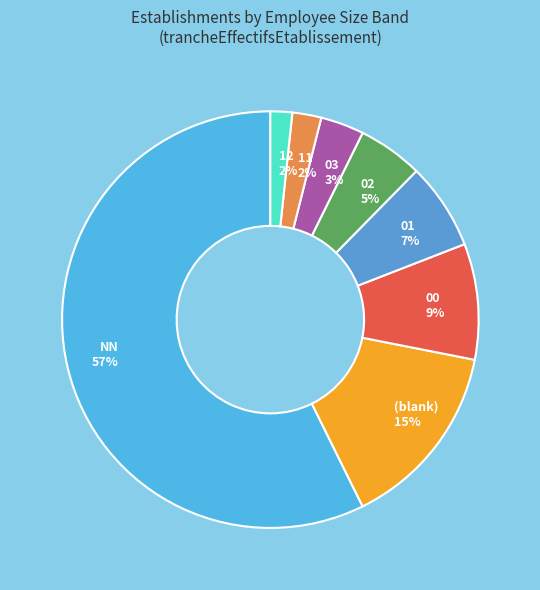

Is it true that 02 is 5% of the pie?

True